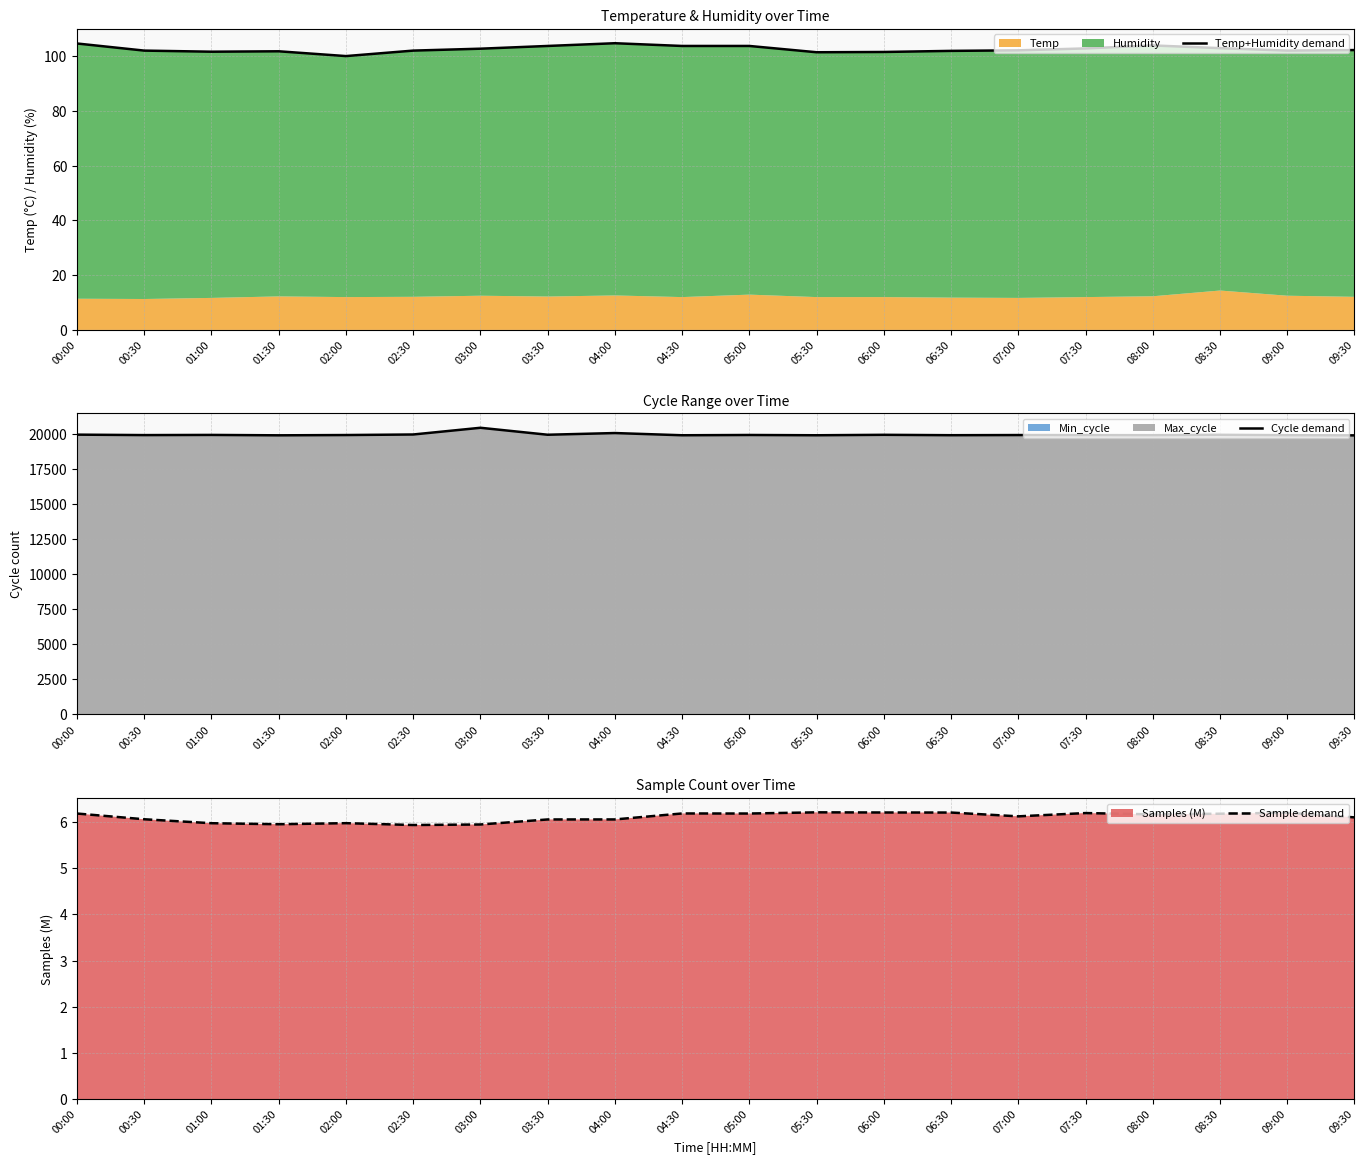

List the series in order of their peak value, lowest first.

Sample demand, Temp+Humidity demand, Cycle demand